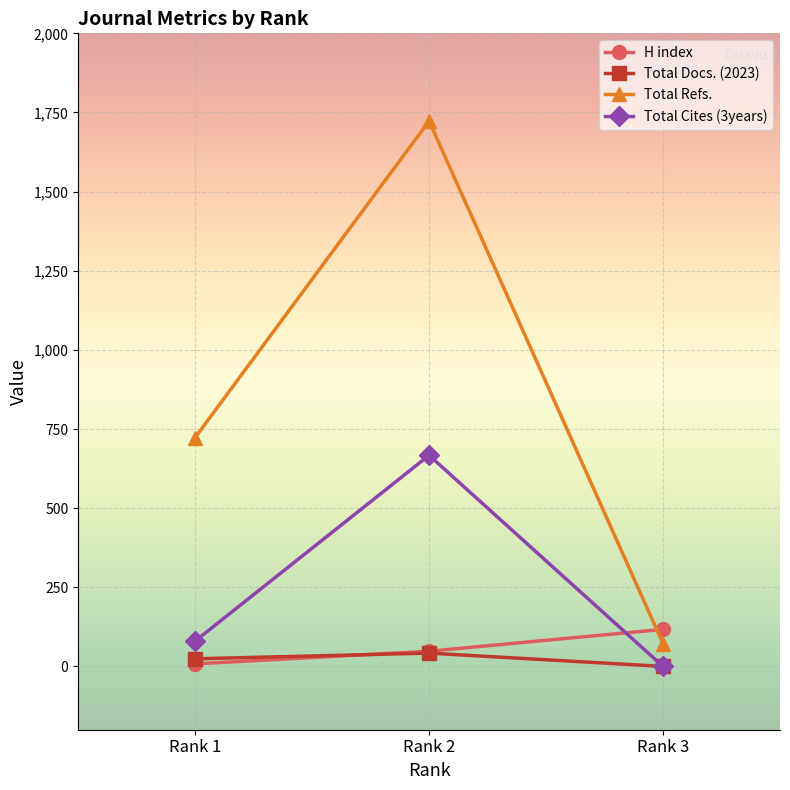

How many positive values does the Total Cites (3years) series have?

2